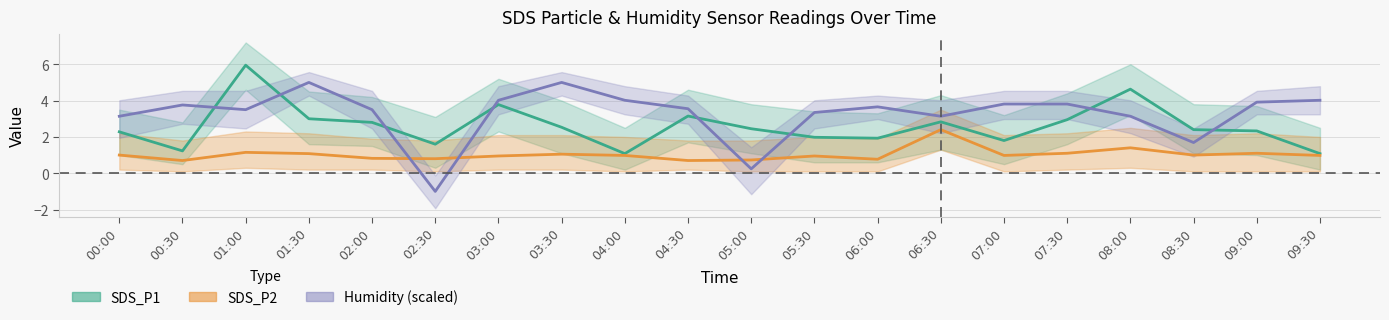

Is it true that Humidity equals 3.5 at 01:00?

True